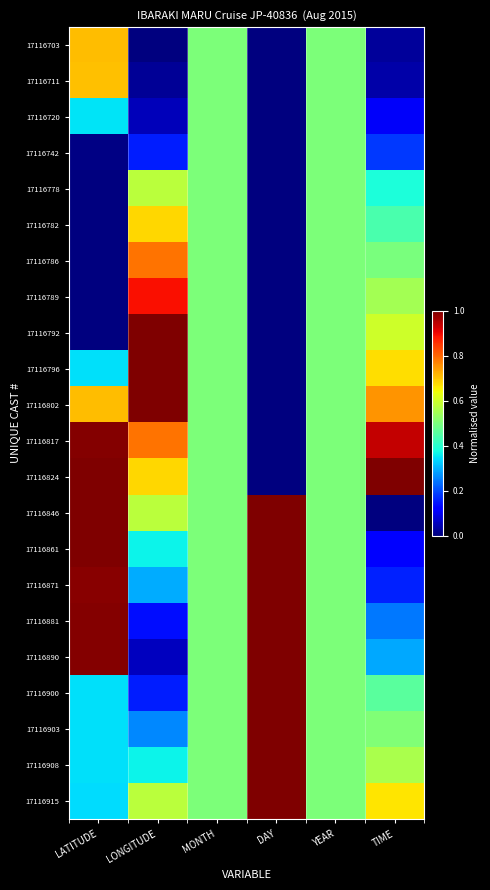

At DAY, list the series in order from largest to smallest.

17116846, 17116861, 17116871, 17116881, 17116890, 17116900, 17116903, 17116908, 17116915, 17116703, 17116711, 17116720, 17116742, 17116778, 17116782, 17116786, 17116789, 17116792, 17116796, 17116802, 17116817, 17116824